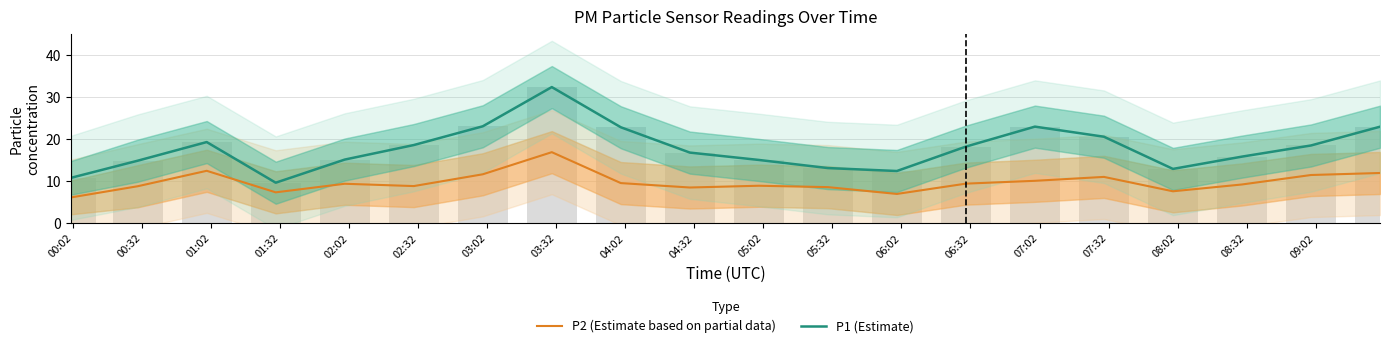

What is the approximate value of P2 (Estimate based on partial data) at 05:02?

8.8